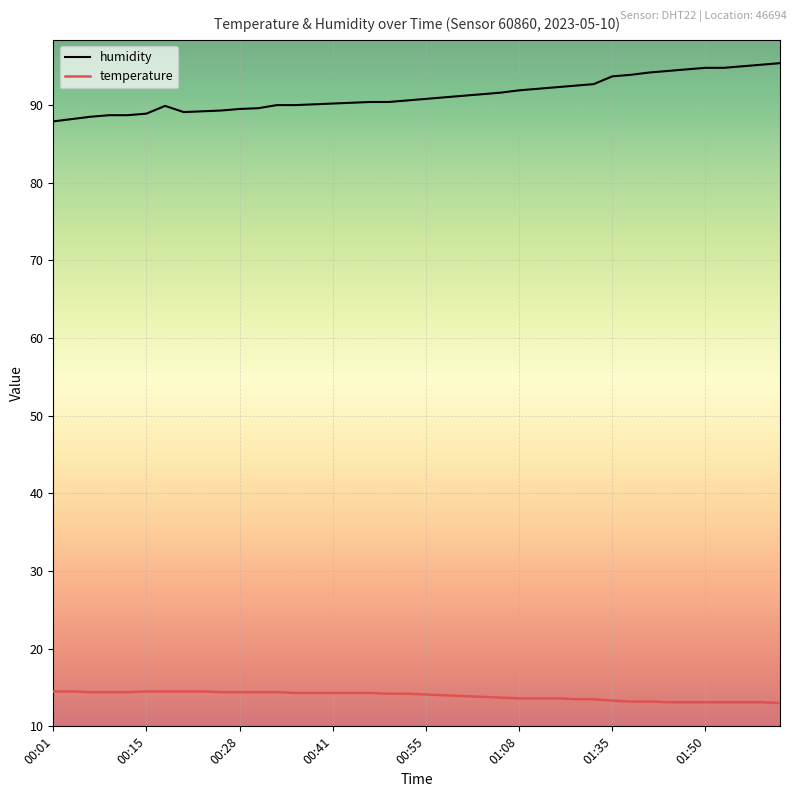

Which series has the largest total across all categories?

humidity